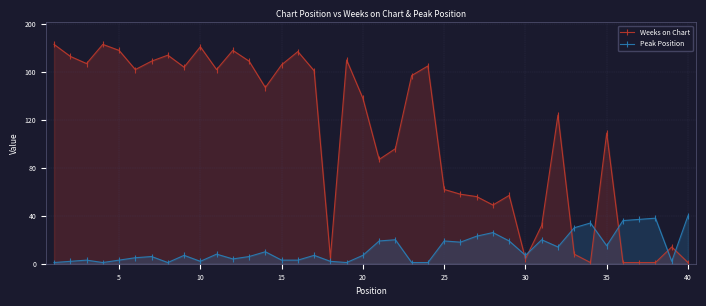

True or false: Weeks on Chart and Peak Position cross at least once.

True